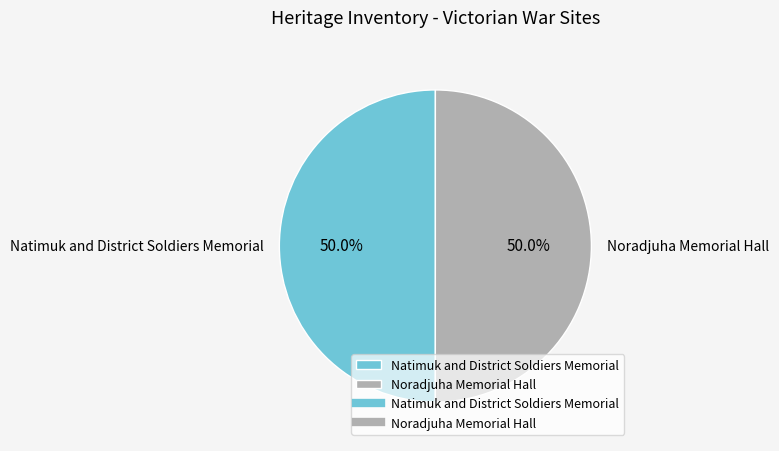

The Noradjuha Memorial Hall slice represents 50% of the pie. True or false?

True